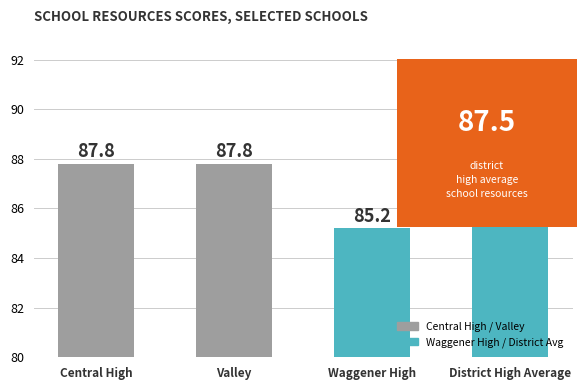

Reading left to right, what are all the values shown in this chart?

Central High=87.8	Valley=87.8	Waggener High=85.2	District High Average=87.5